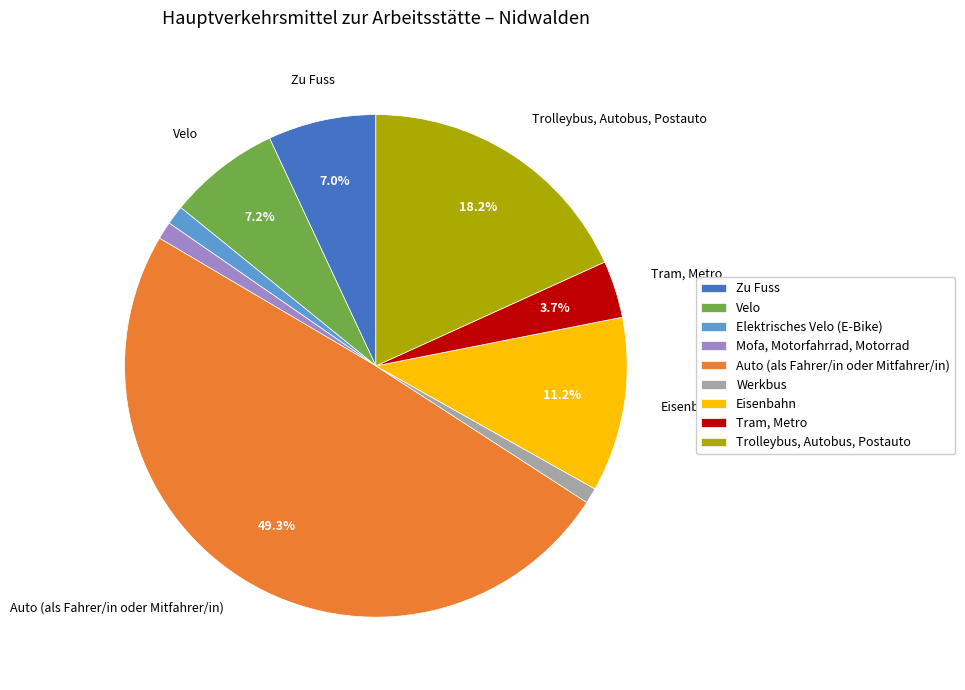

How many slices are in this pie chart?

9